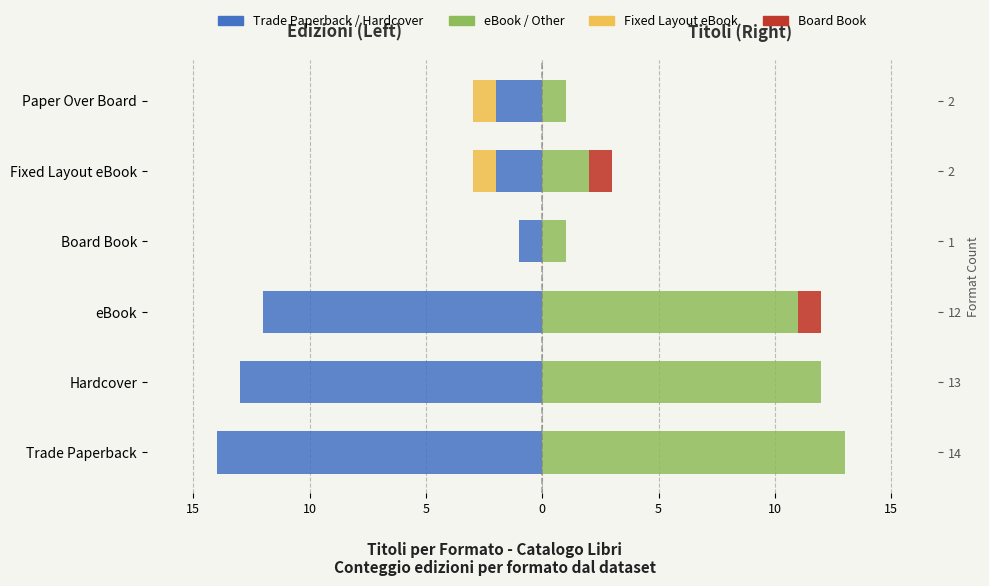

At how many categories does at least one series exceed -6?

6